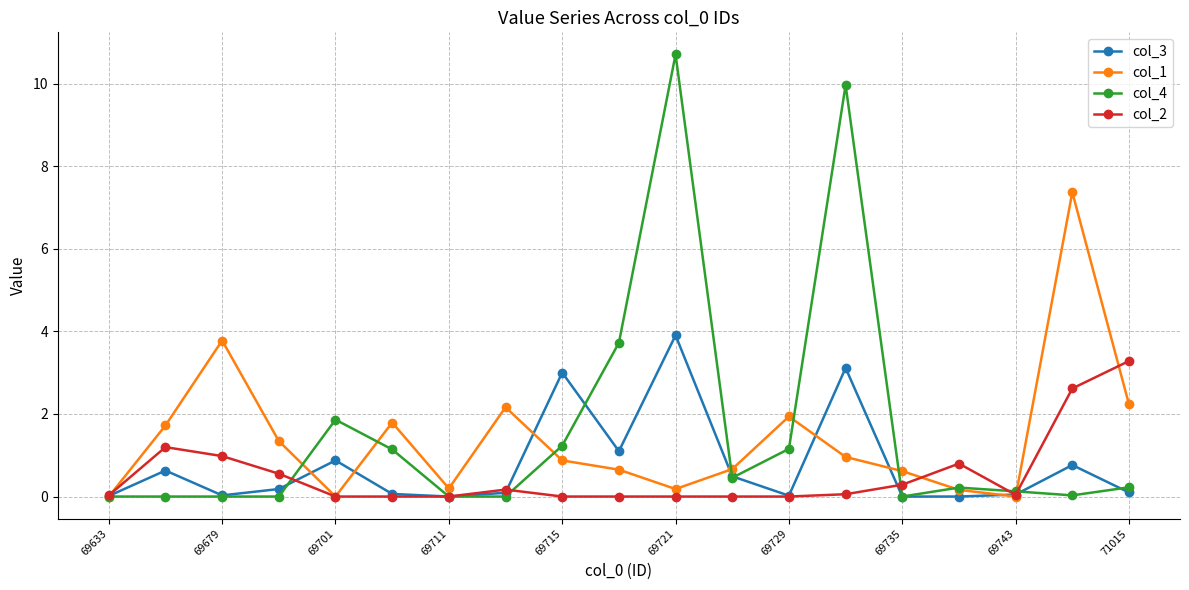

True or false: col_2 and col_3 intersect in this chart.

True